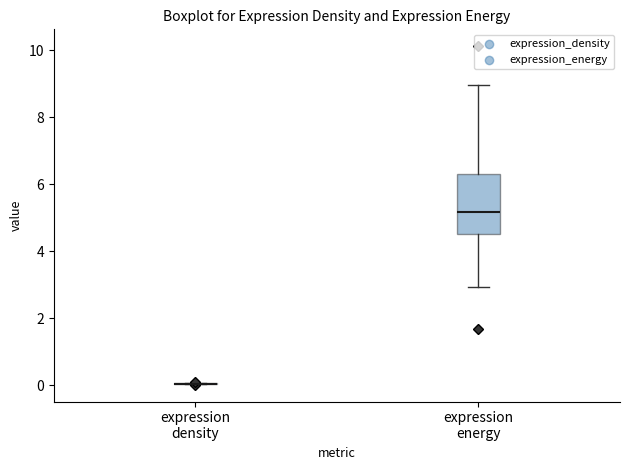

Where is the lower edge of the box for expression energy on the y-axis? The values are not printed on the chart, so give them approximately, as read against the axis.

4.6